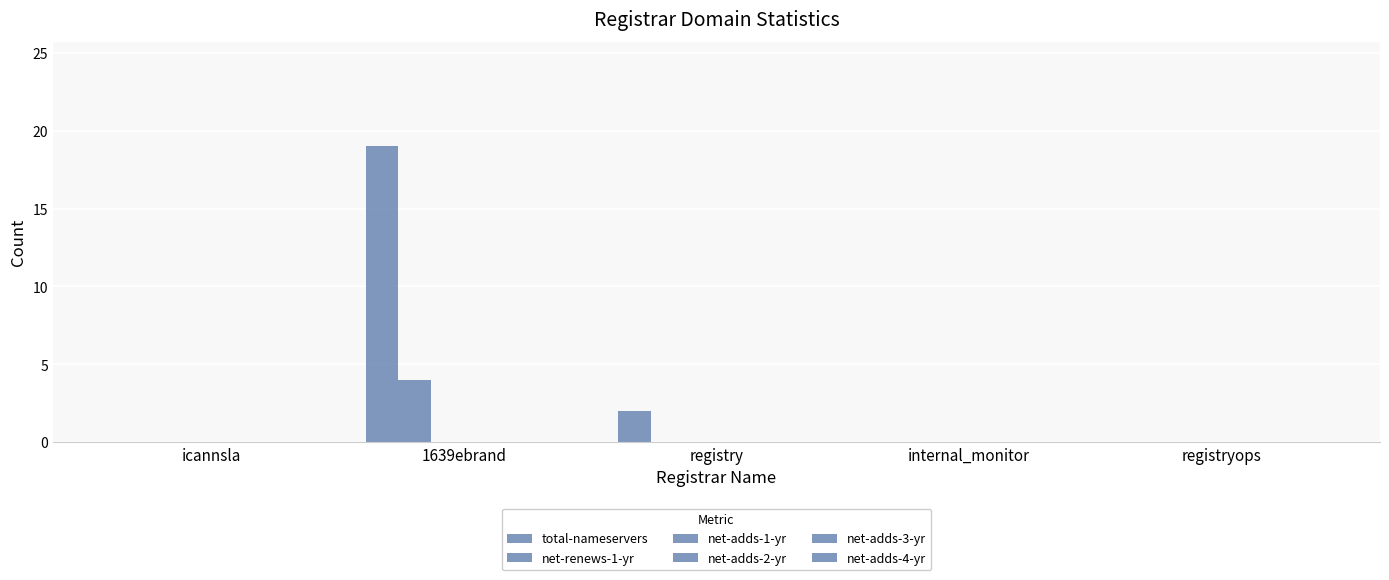

Reading left to right, transcribe all the data shown in this chart.

total-nameservers: icannsla=0	1639ebrand=19	registry=2	internal_monitor=0	registryops=0
net-renews-1-yr: icannsla=0	1639ebrand=4	registry=0	internal_monitor=0	registryops=0
net-adds-1-yr: icannsla=0	1639ebrand=0	registry=0	internal_monitor=0	registryops=0
net-adds-2-yr: icannsla=0	1639ebrand=0	registry=0	internal_monitor=0	registryops=0
net-adds-3-yr: icannsla=0	1639ebrand=0	registry=0	internal_monitor=0	registryops=0
net-adds-4-yr: icannsla=0	1639ebrand=0	registry=0	internal_monitor=0	registryops=0